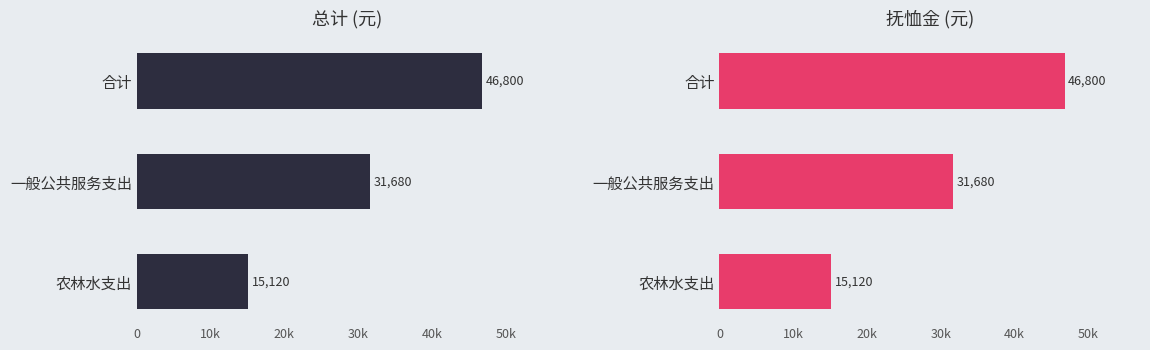

Are the bars horizontal?

Yes